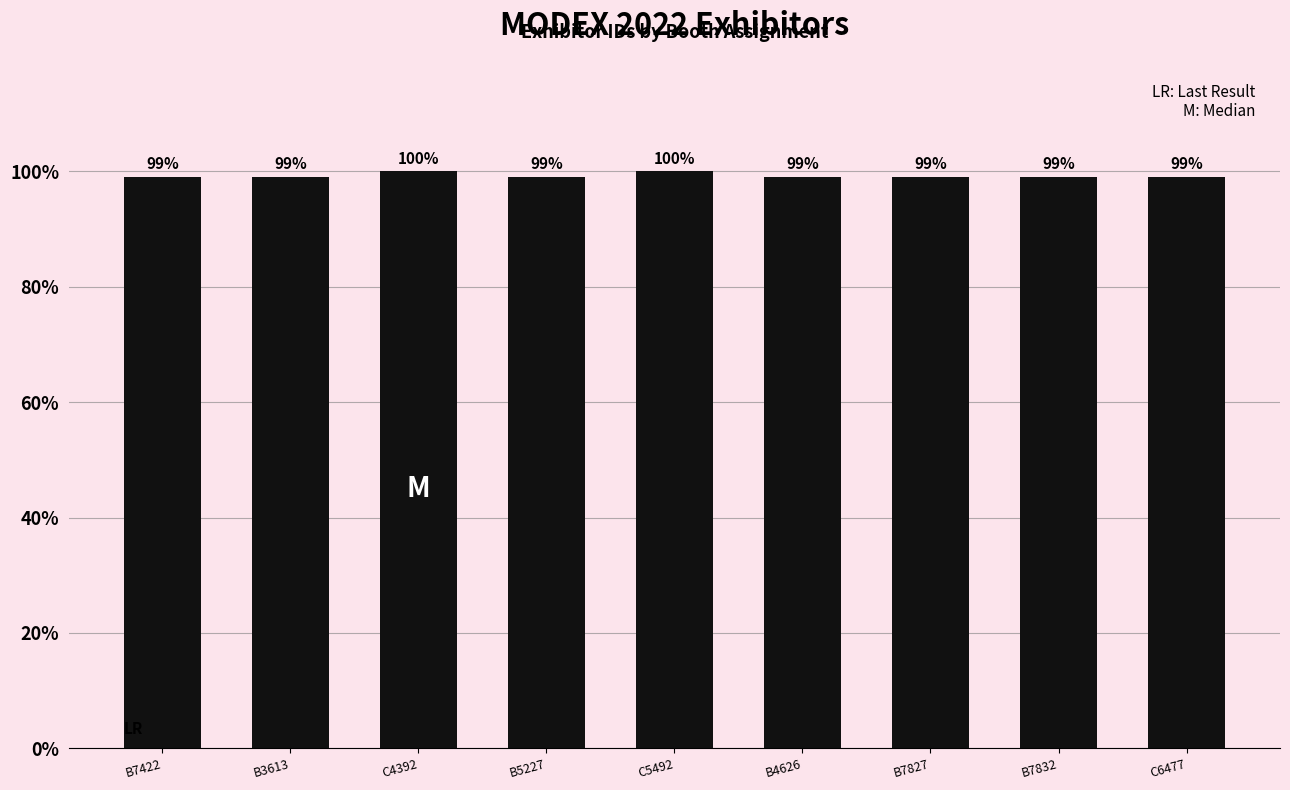

What is the sum of the values at B7832 and B7422?

198